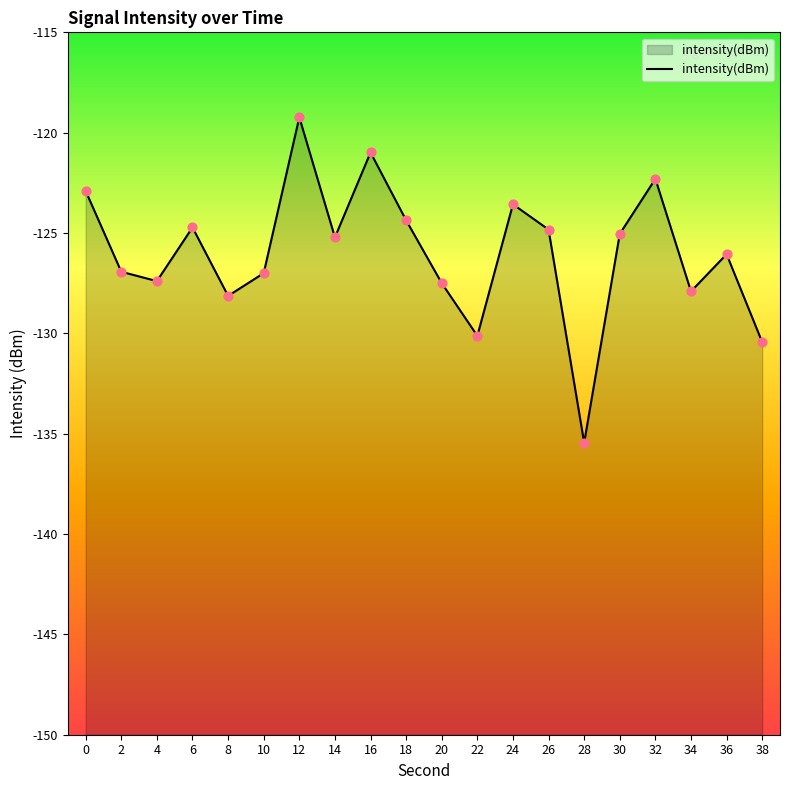

What is the change in value from 8 to 22?

-2.0